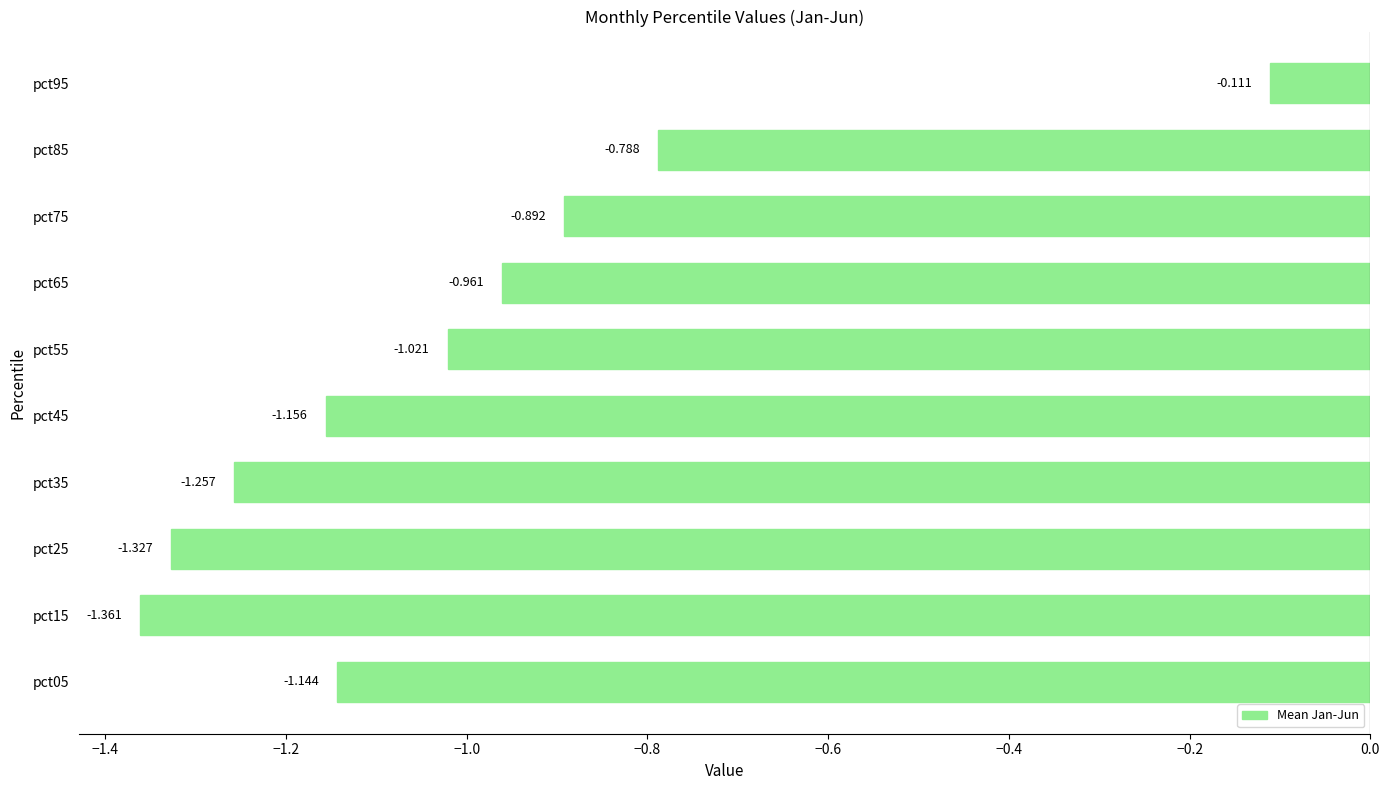

What is the difference between the maximum and minimum values?

1.3